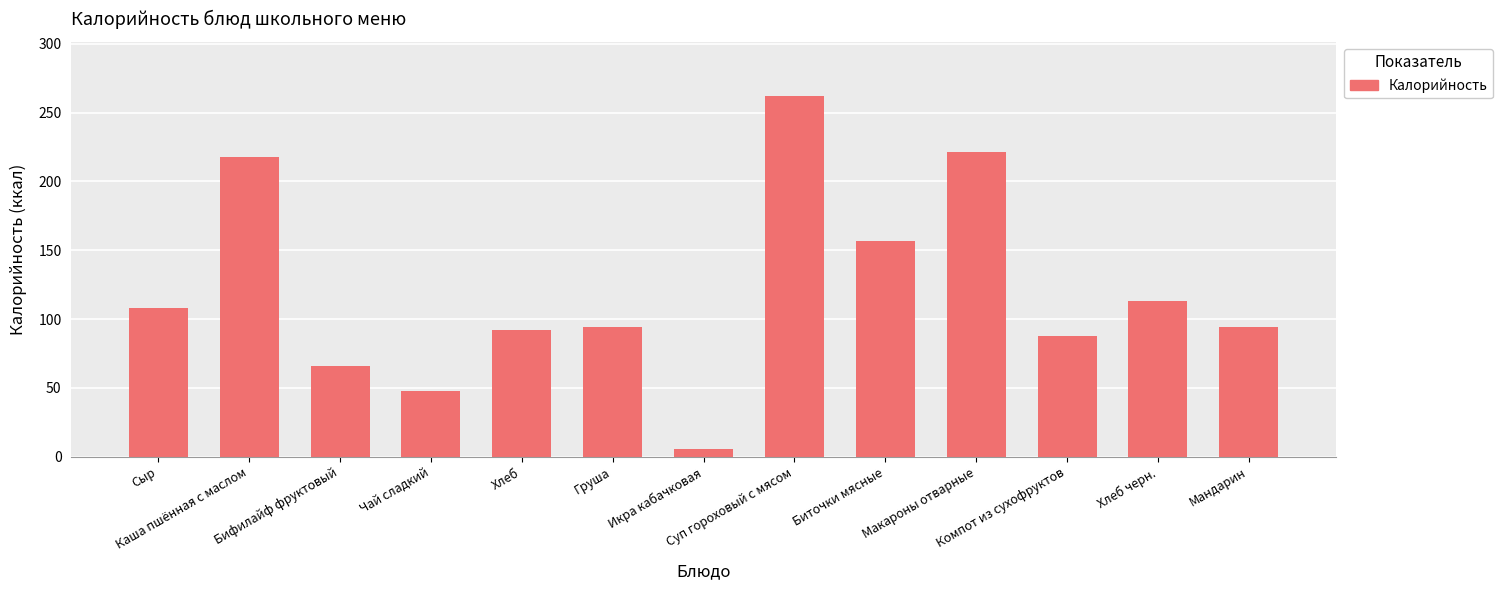

Approximately how many times larger is the value at Чай сладкий compared to Икра кабачковая?

8.4